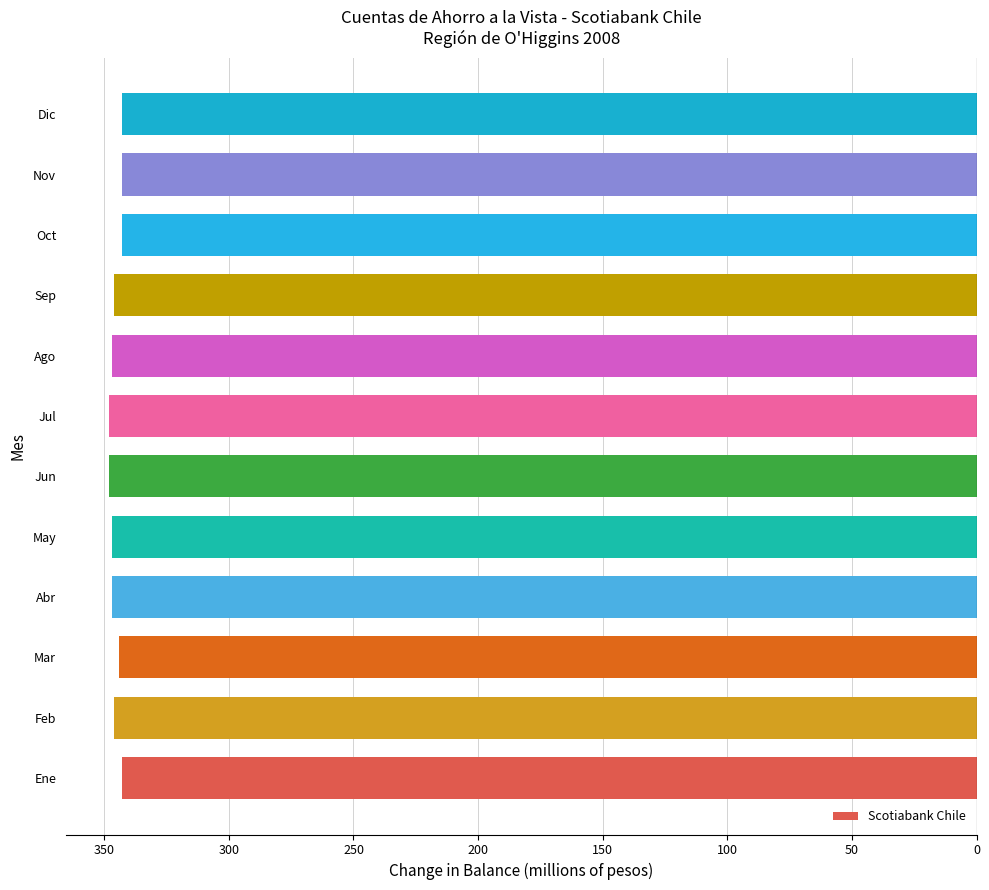

Does the chart contain any negative values?

Yes